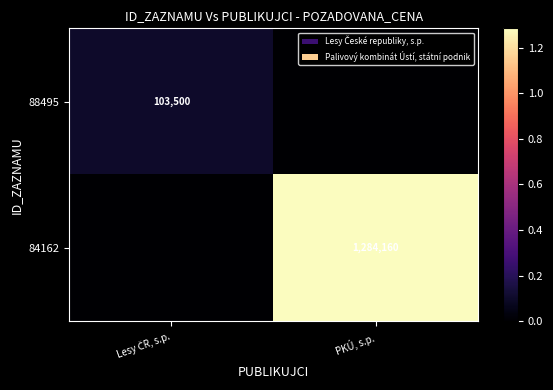

The 84162 series shows 834144 at PKÚ, s.p.. True or false?

False